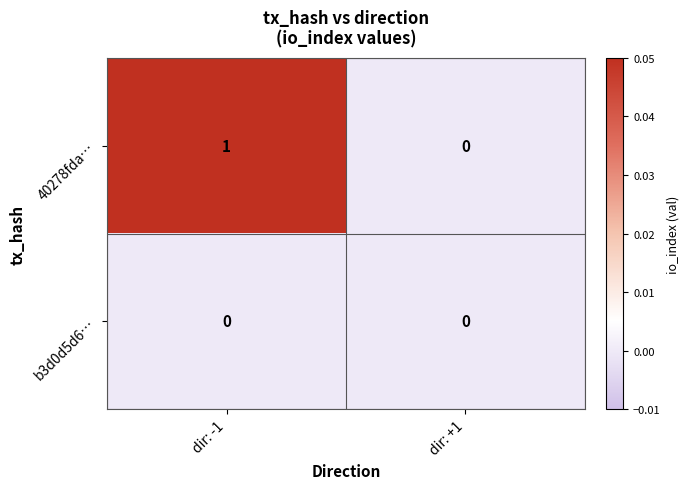

Reading left to right, extract all data points from this chart.

40278fda…: dir: -1=1	dir: +1=0
b3d0d5d6…: dir: -1=0	dir: +1=0